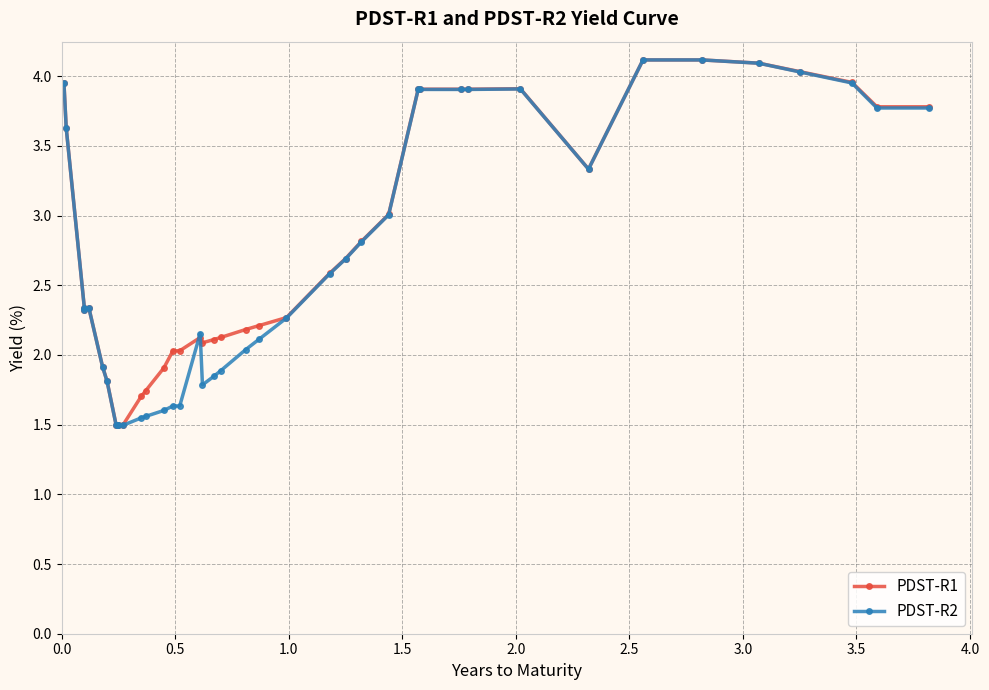

What is the difference between the maximum and minimum values in the PDST-R1 series?

2.6